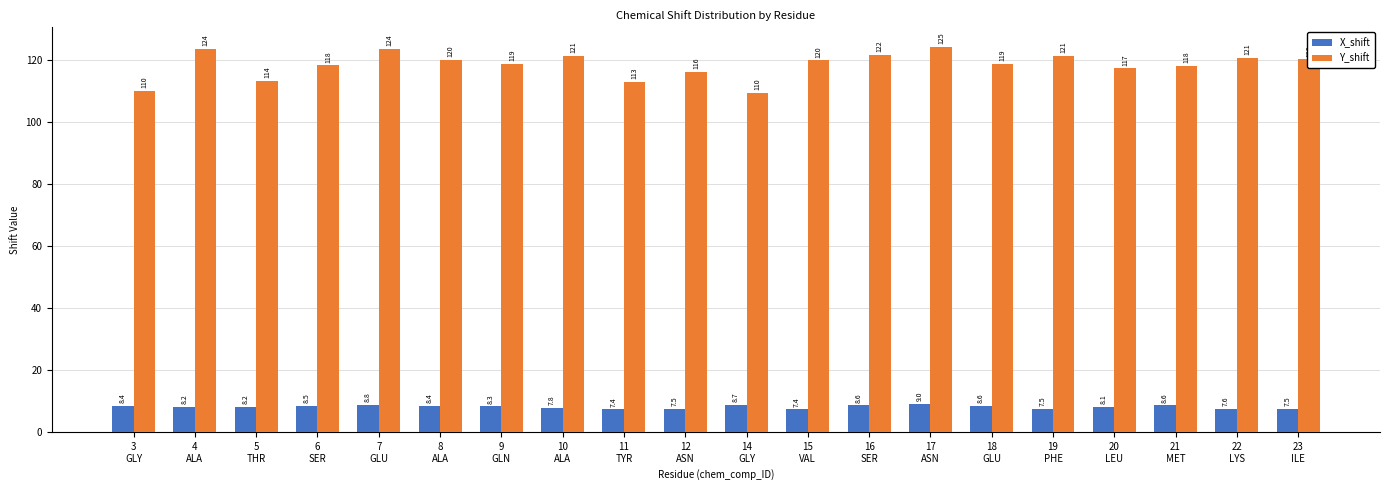

Does the chart contain stacked bars?

No